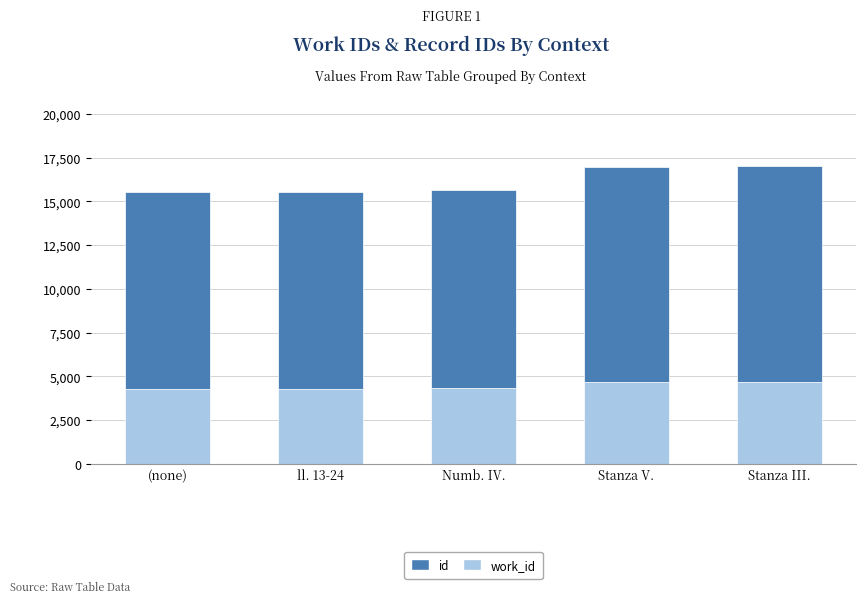

Rank the series at (none) from highest to lowest value.

id, work_id